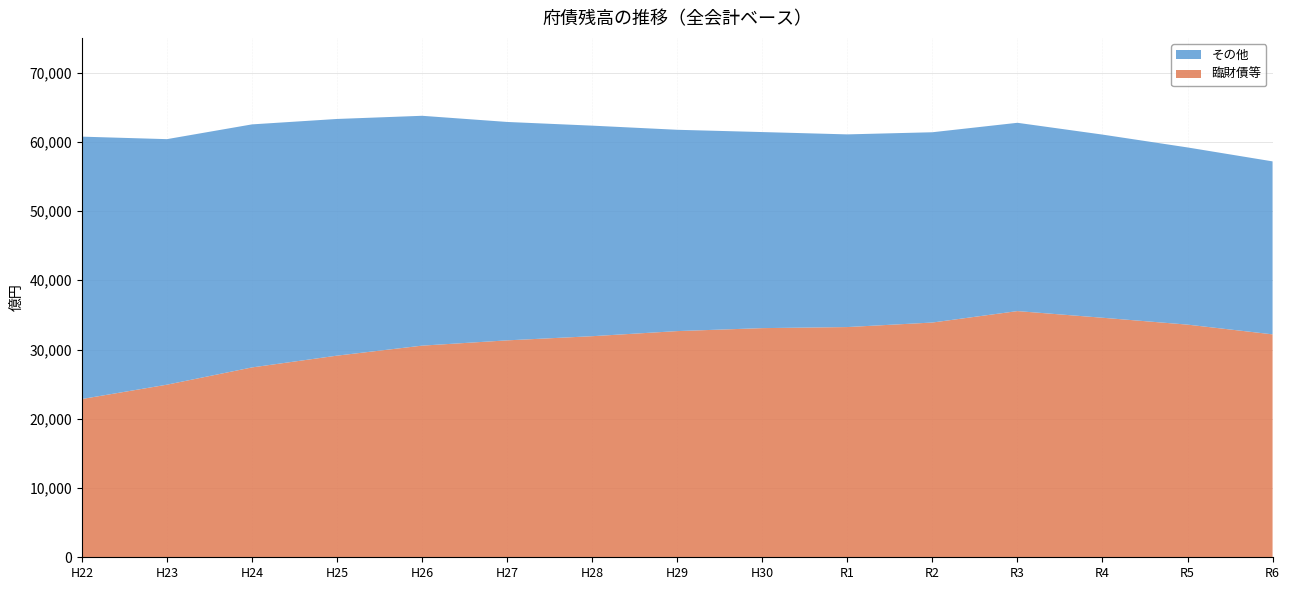

Reading right to left, transcribe all the data shown in this chart.

臨財債等: 32190	33596	34590	35550	33898	33244	33089	32661	31925	31323	30561	29117	27415	24924	22853
その他: 24978	25585	26447	27190	27476	27822	28313	29069	30403	31538	33190	34176	35095	35454	37886